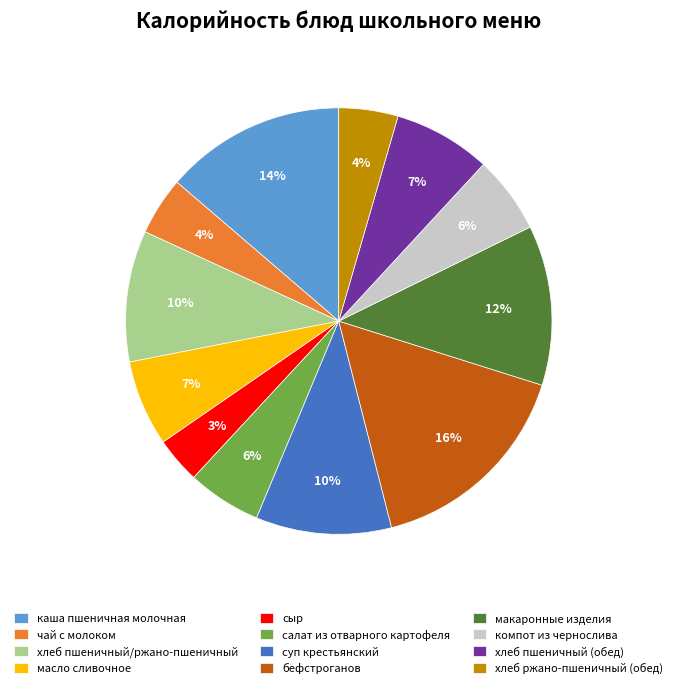

To the nearest percent, what portion does суп крестьянский represent?

10%